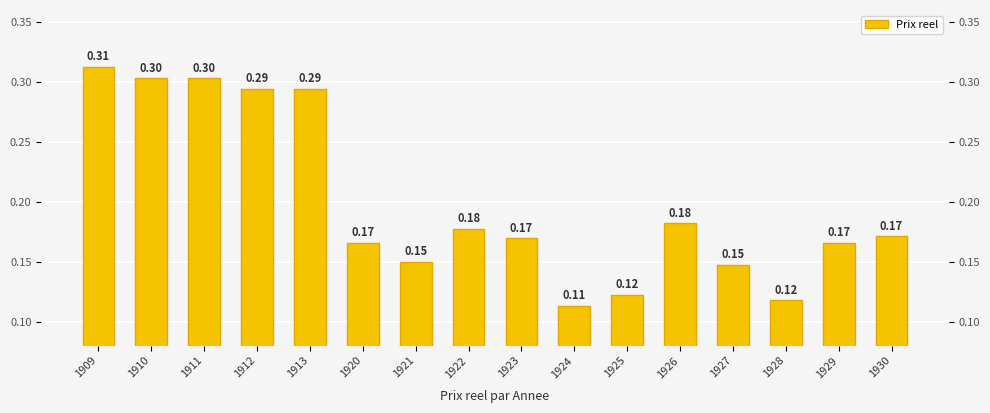

Count the number of data series in this chart.

1